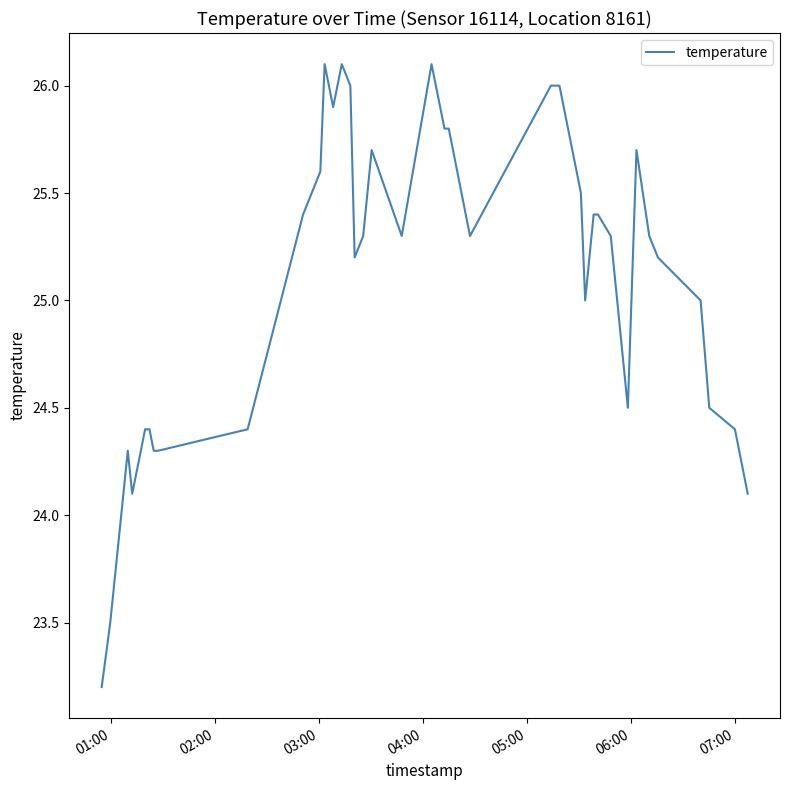

What is the minimum value shown in the chart?

23.2